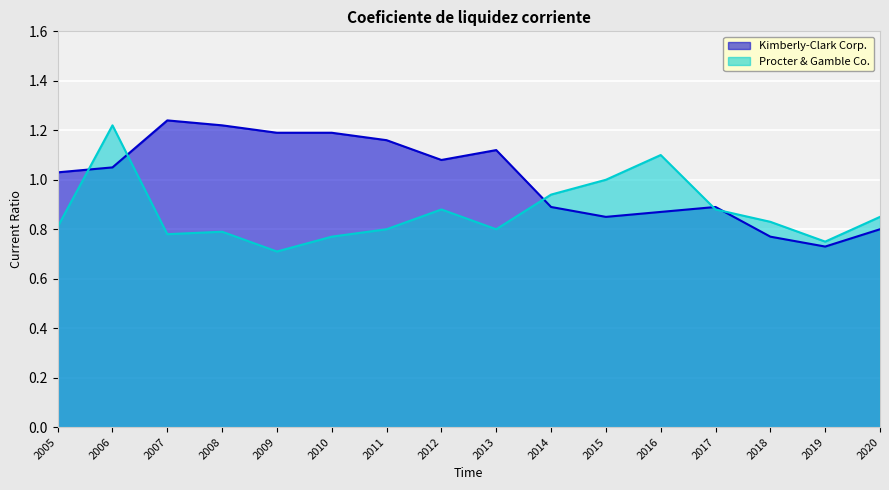

At which category does the chart reach its minimum across all series?

2009